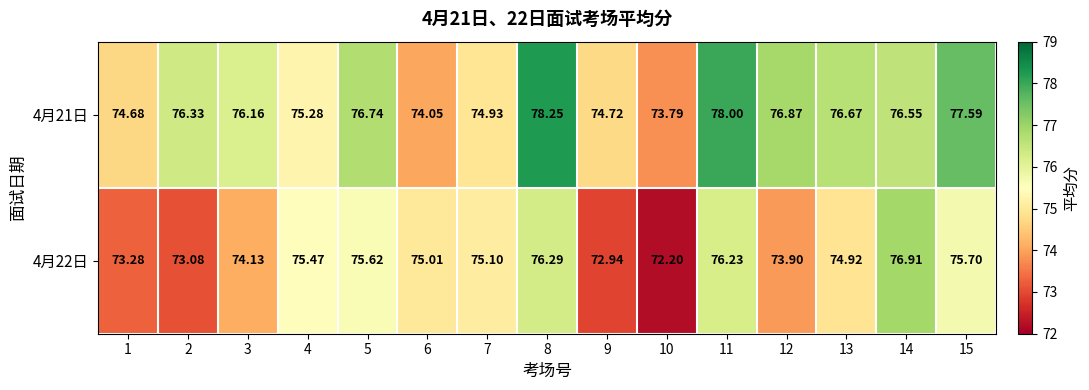

Reading left to right, list all the values displayed in this chart.

4月21日: 1=74.7	2=76.3	3=76.2	4=75.3	5=76.7	6=74.0	7=74.9	8=78.2	9=74.7	10=73.8	11=78.0	12=76.9	13=76.7	14=76.5	15=77.6
4月22日: 1=73.3	2=73.1	3=74.1	4=75.5	5=75.6	6=75.0	7=75.1	8=76.3	9=72.9	10=72.2	11=76.2	12=73.9	13=74.9	14=76.9	15=75.7